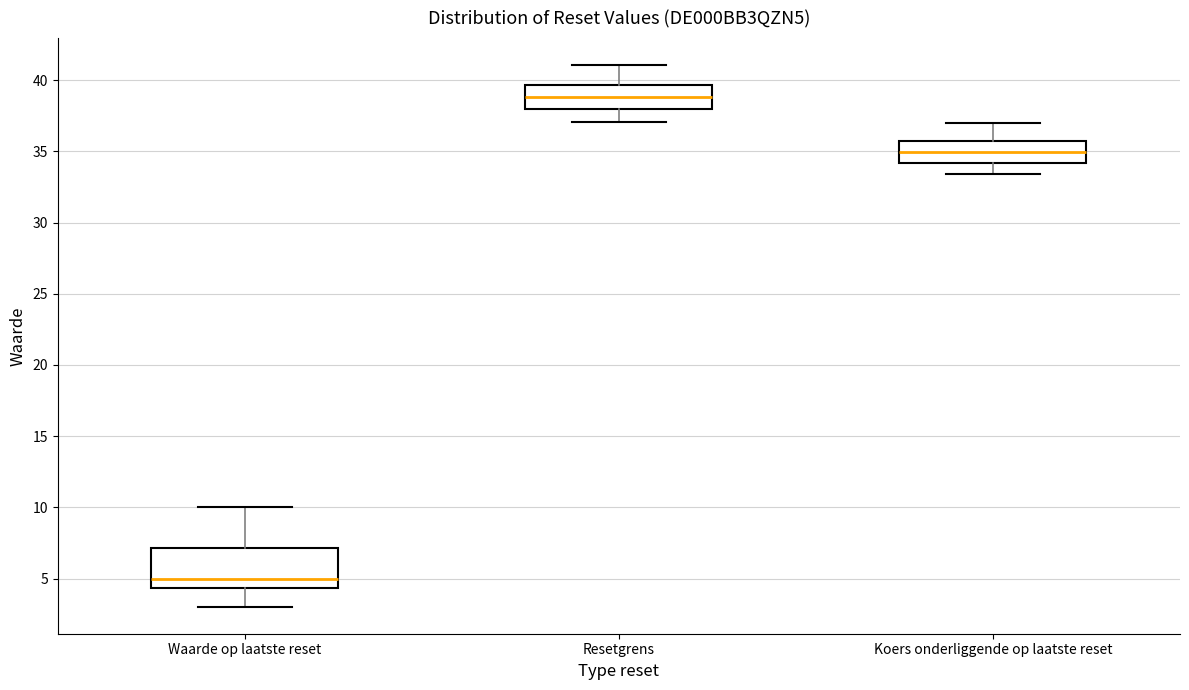

Which box's median line is the lowest?

Waarde op laatste reset